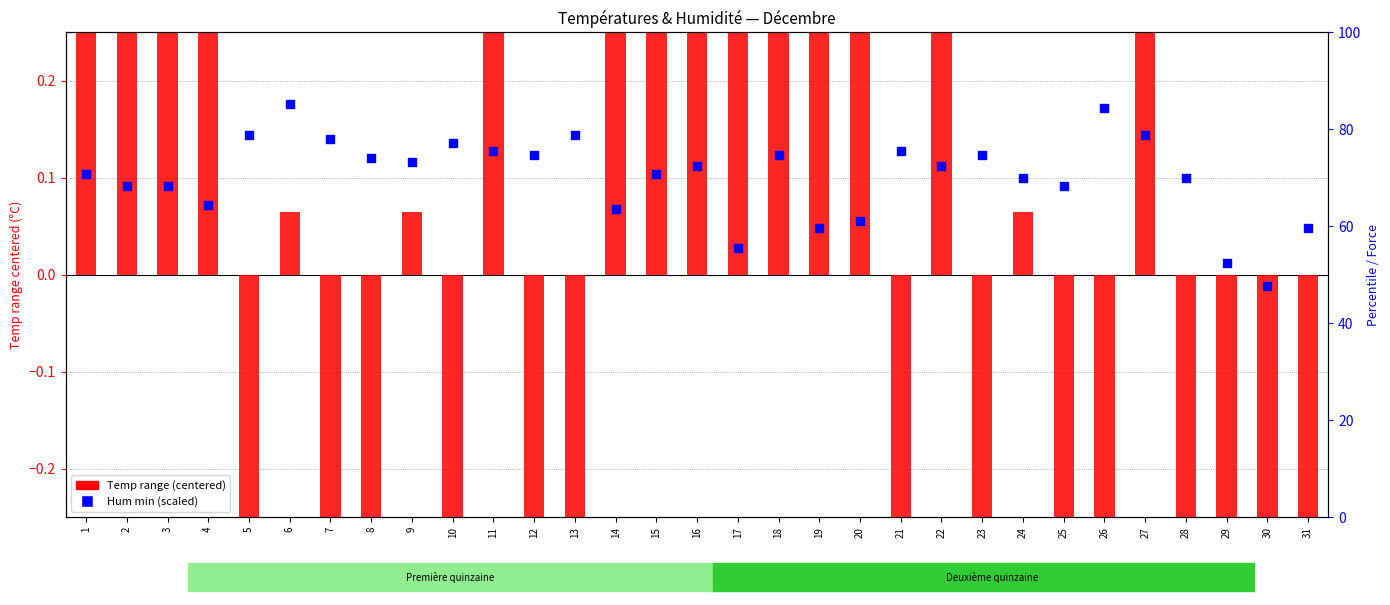

Which series has the largest total across all categories?

Hum min (scaled)